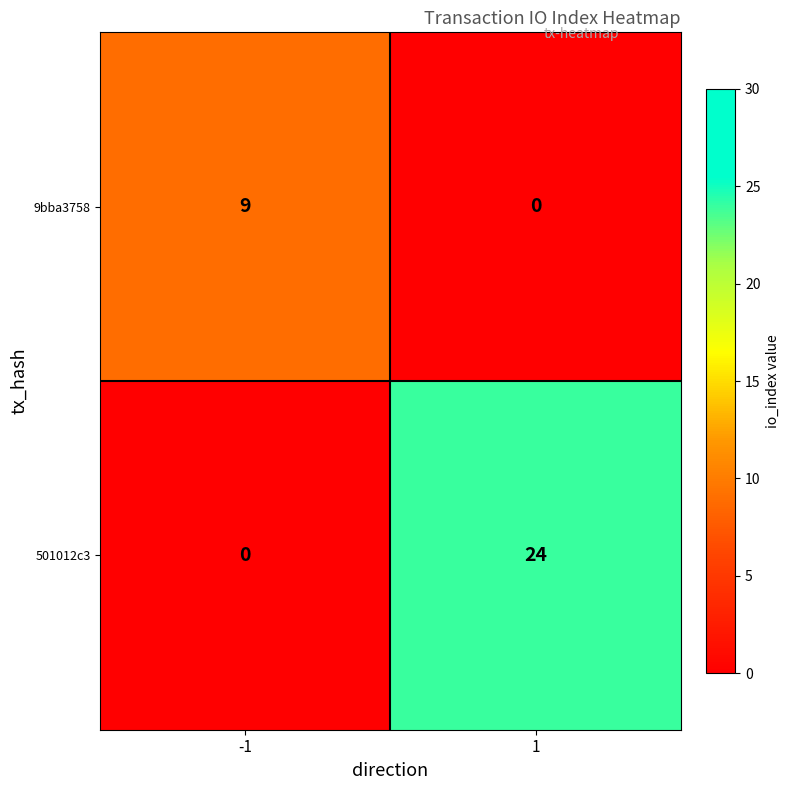

List the series in order of their peak value, lowest first.

9bba3758, 501012c3